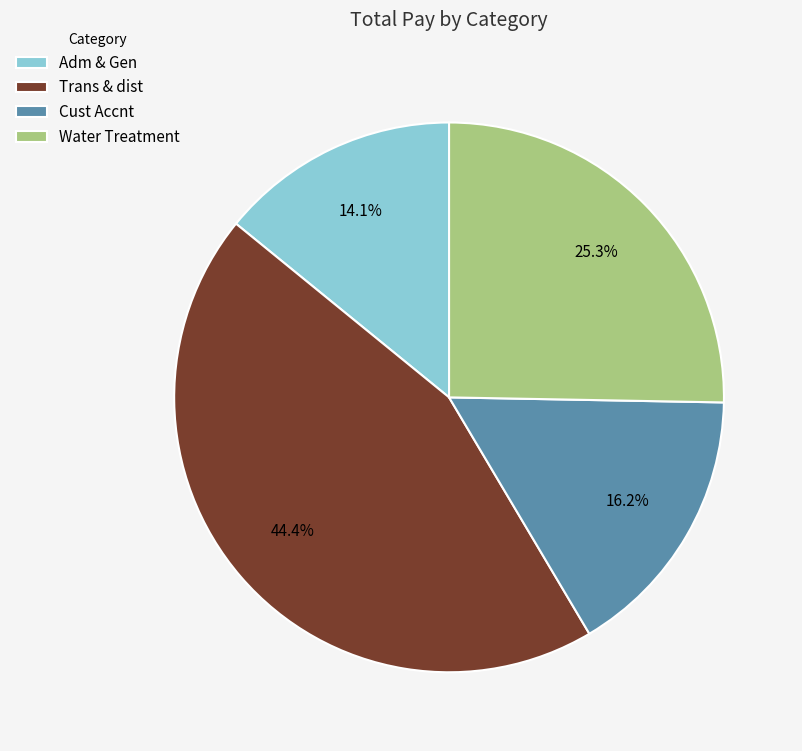

To the nearest percent, what is the difference between the Adm & Gen and Cust Accnt slice percentages?

2%